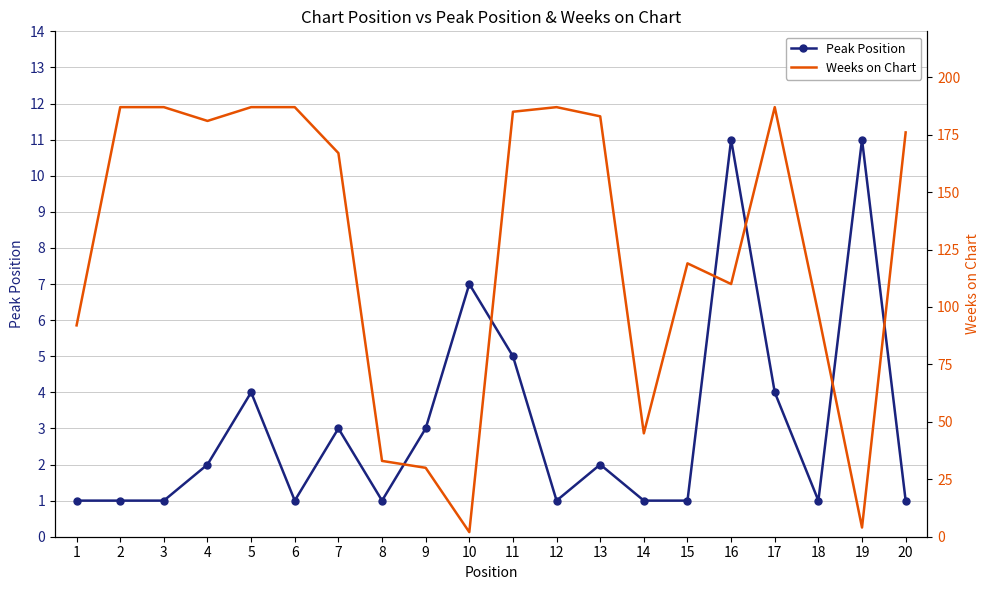

What is the difference between the maximum and minimum values in the Peak Position series?

10